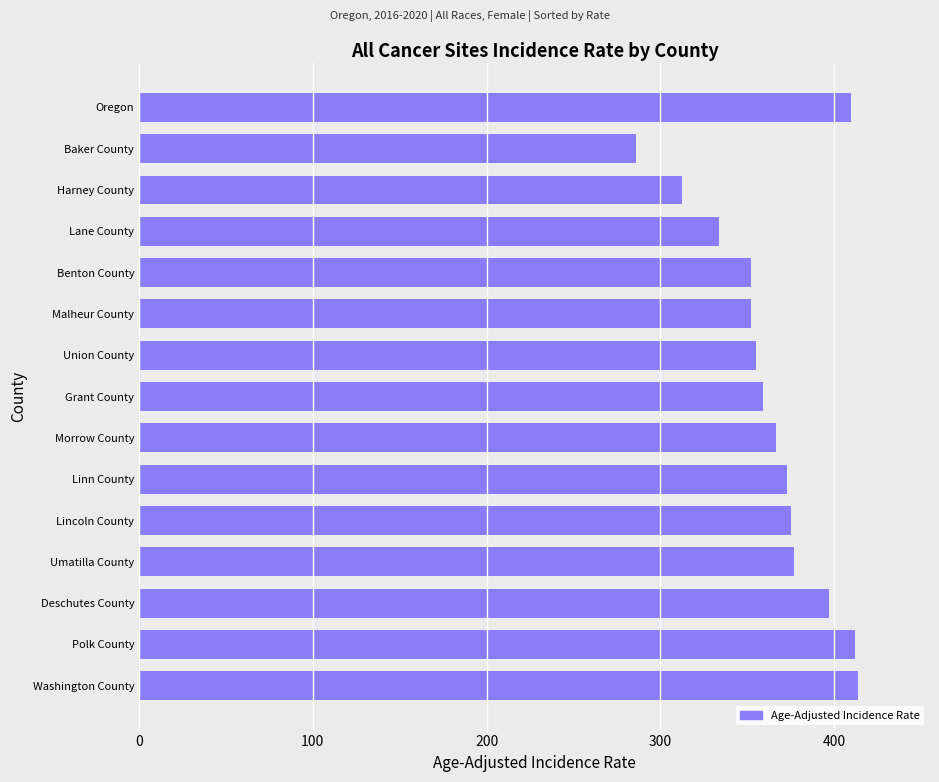

The value at Malheur County is 524.8. True or false?

False